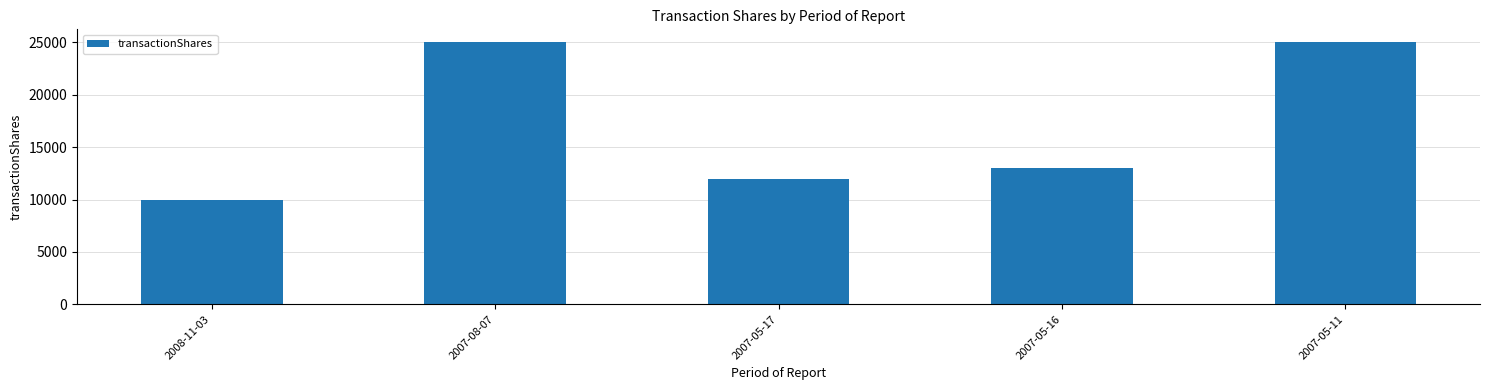

What is the change in value from 2007-05-16 to 2007-05-11?

+11949